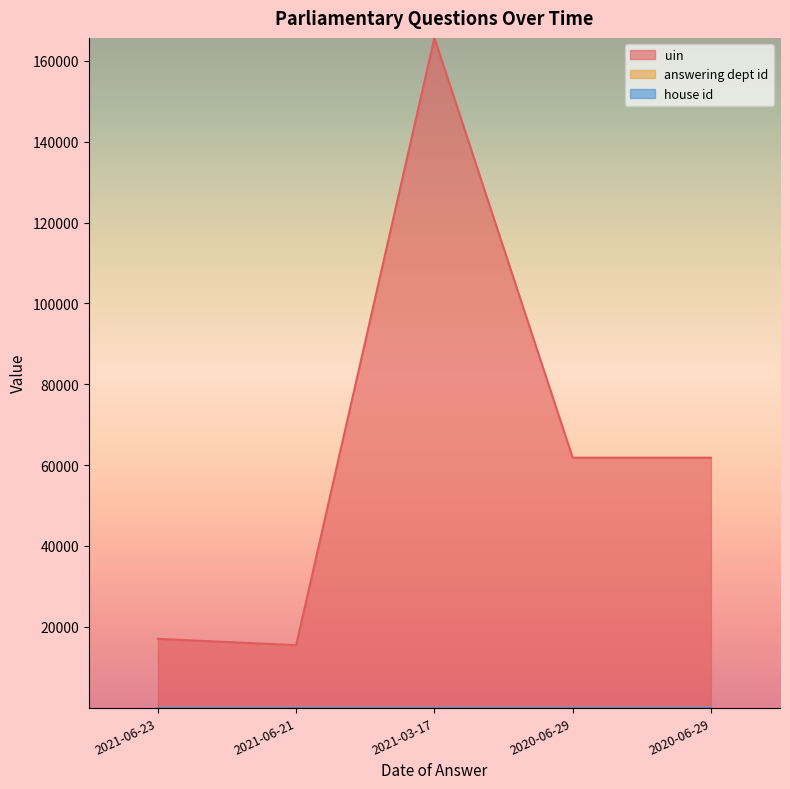

Is it true that uin equals 17006 at 2021-06-23?

True